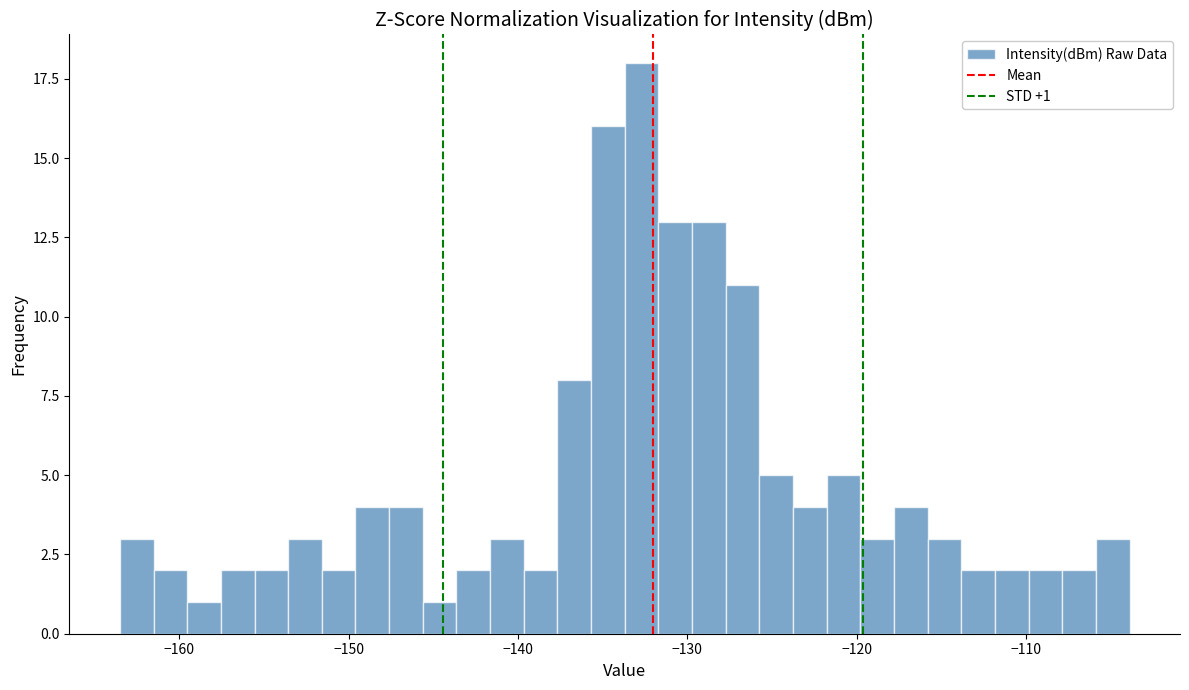

Read against the x-axis, roughly where is the centre of the tallest bar?

-133